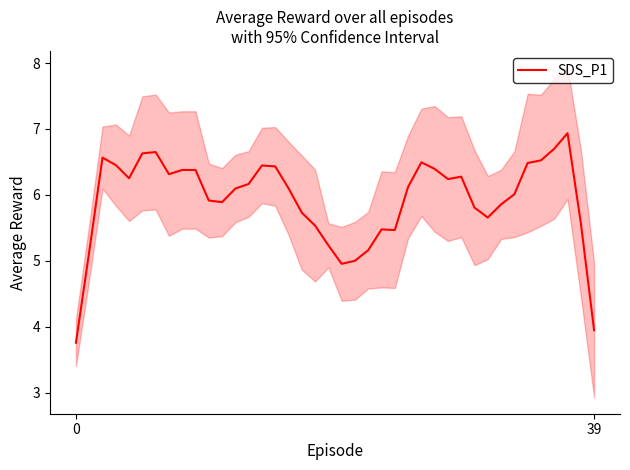

Where is the data nearest to the value 5?

21